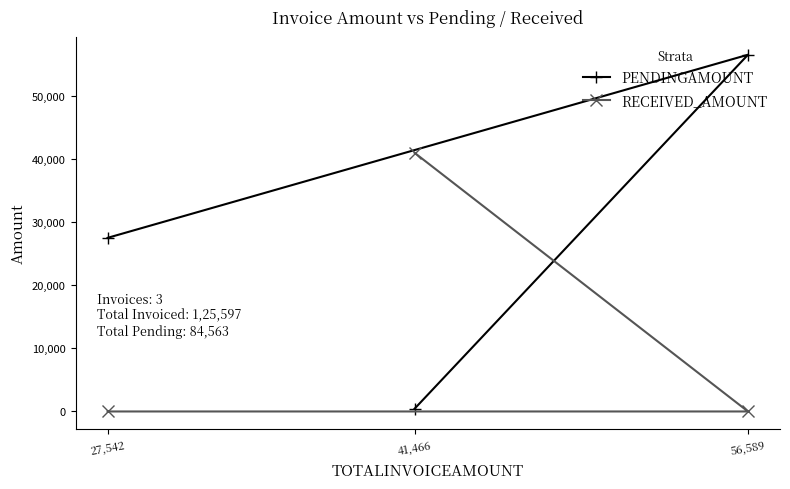

What is the maximum value shown in the chart?

56589